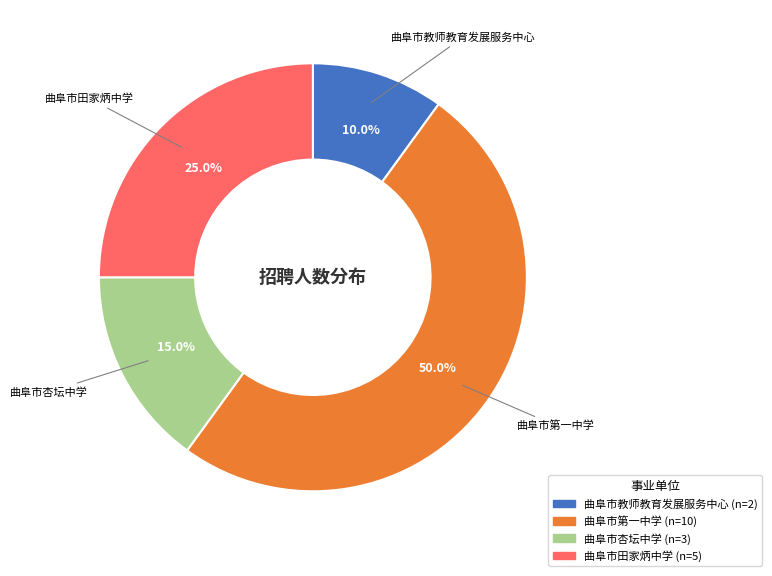

Count the number of slices in the pie.

4